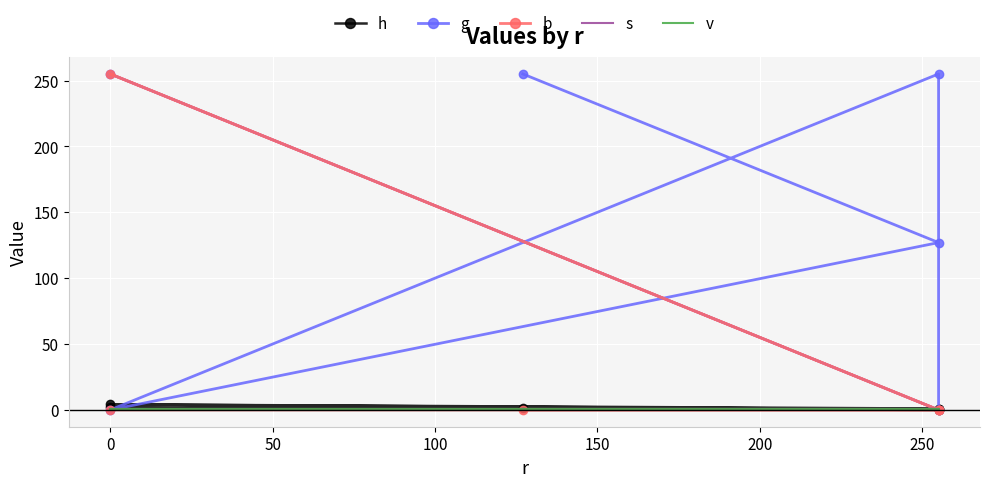

How many categories are shown in the chart?

6